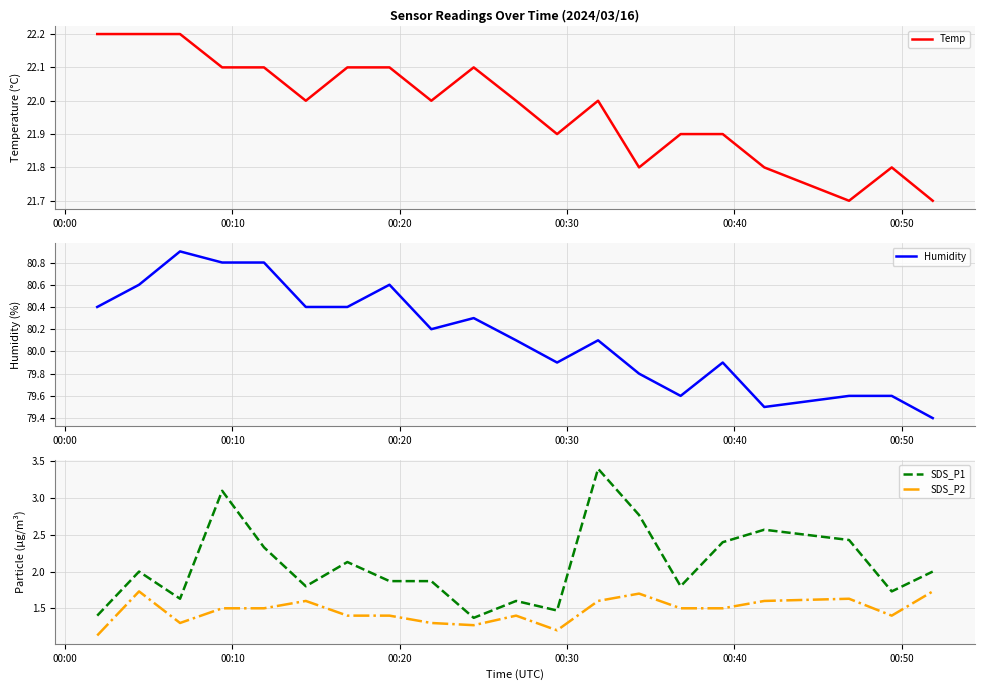

What is the maximum value for Humidity?

80.9